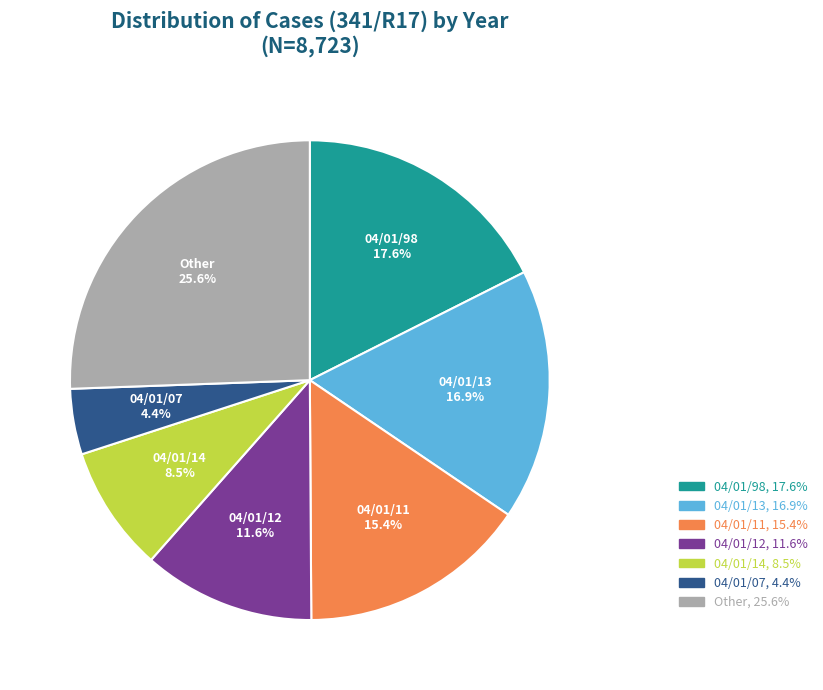

Is there a majority slice in this chart?

No